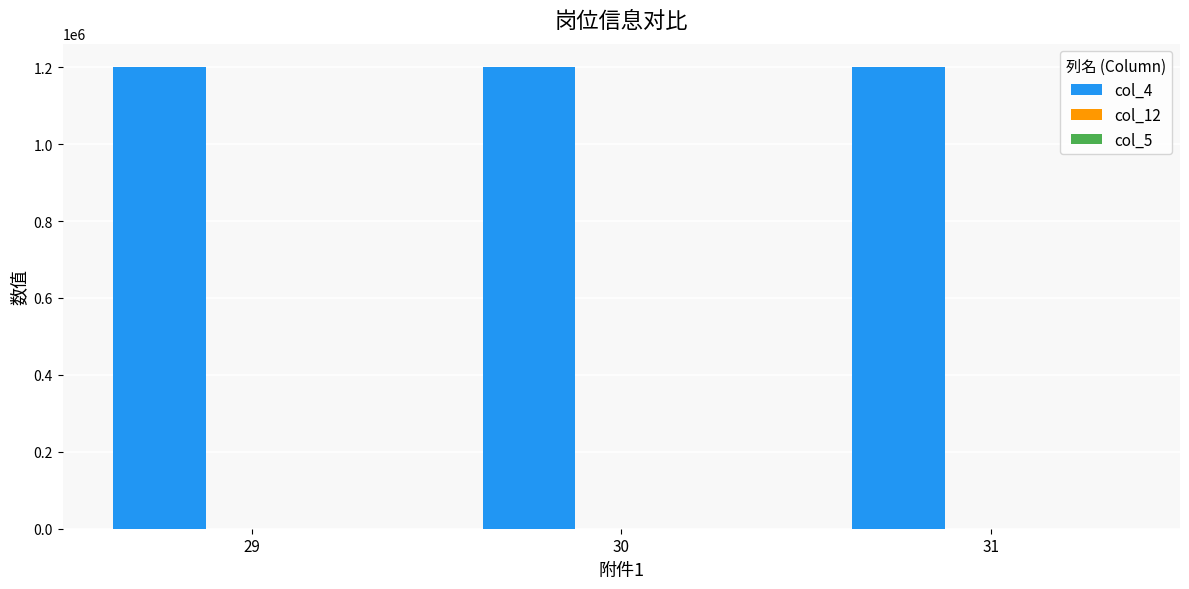

How many groups of bars are there?

3